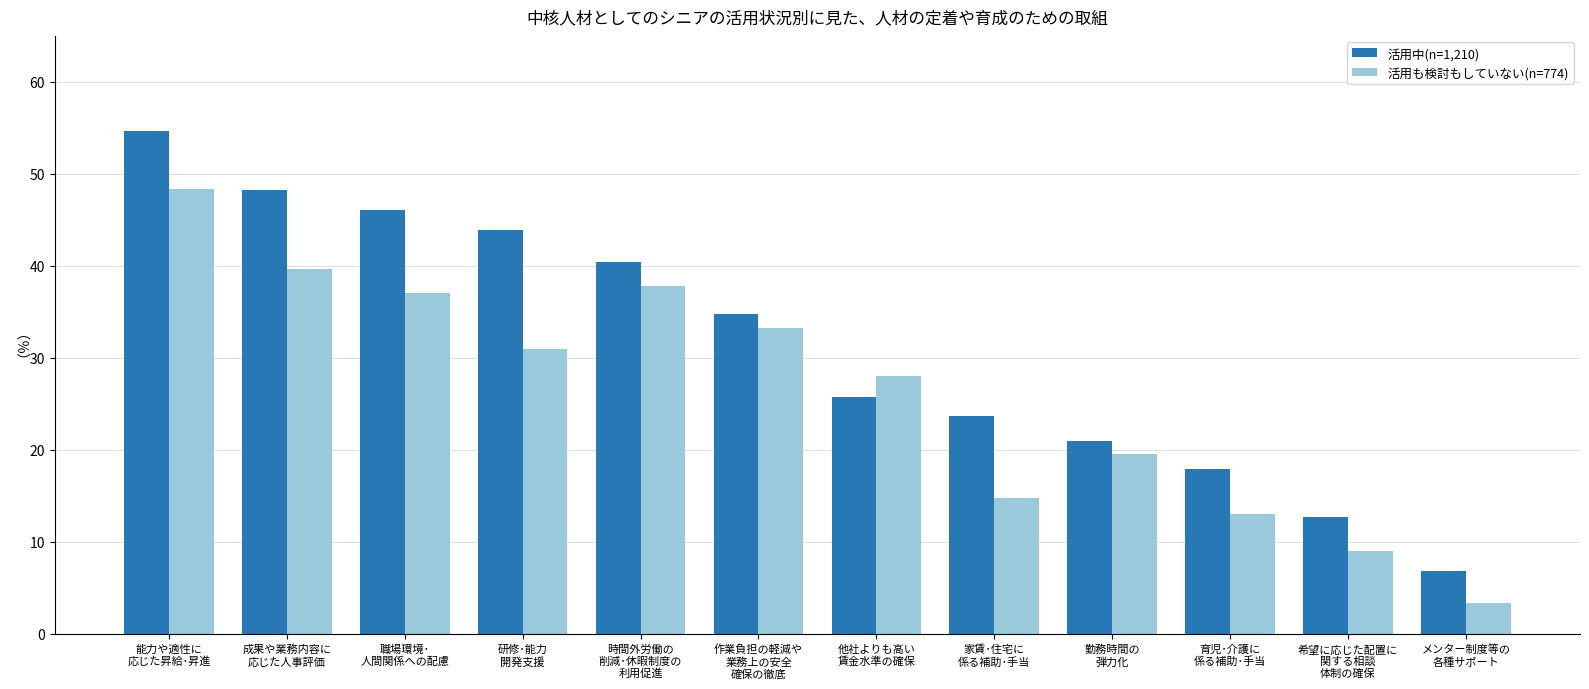

Read the 活用も検討もしていない(n=774) value at 勤務時間の
弾力化.

19.5